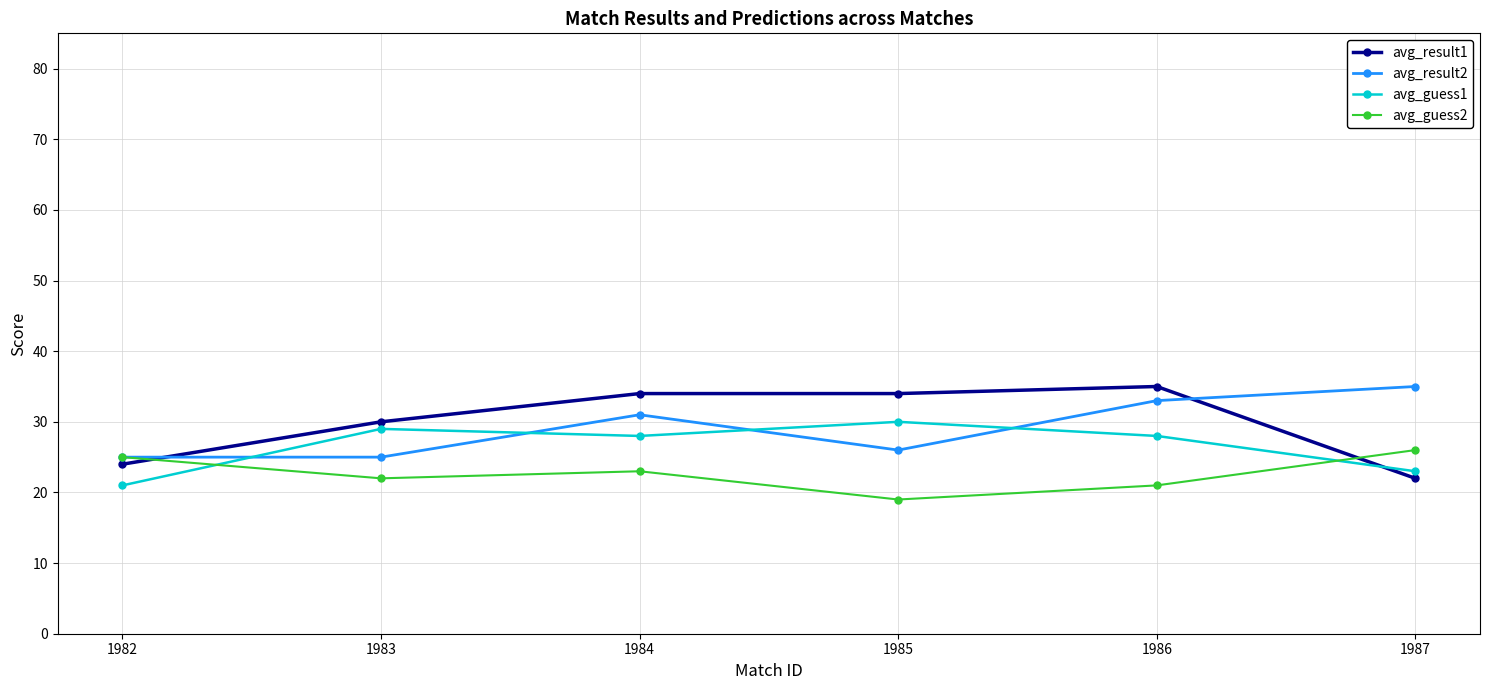

True or false: avg_result2 has a value of 33 at 1986.

True